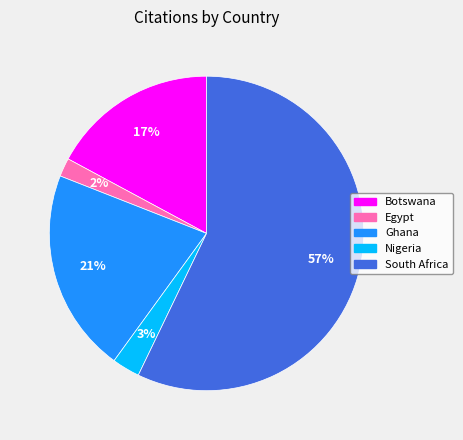

To the nearest percent, what percentage of the pie is Egypt?

2%